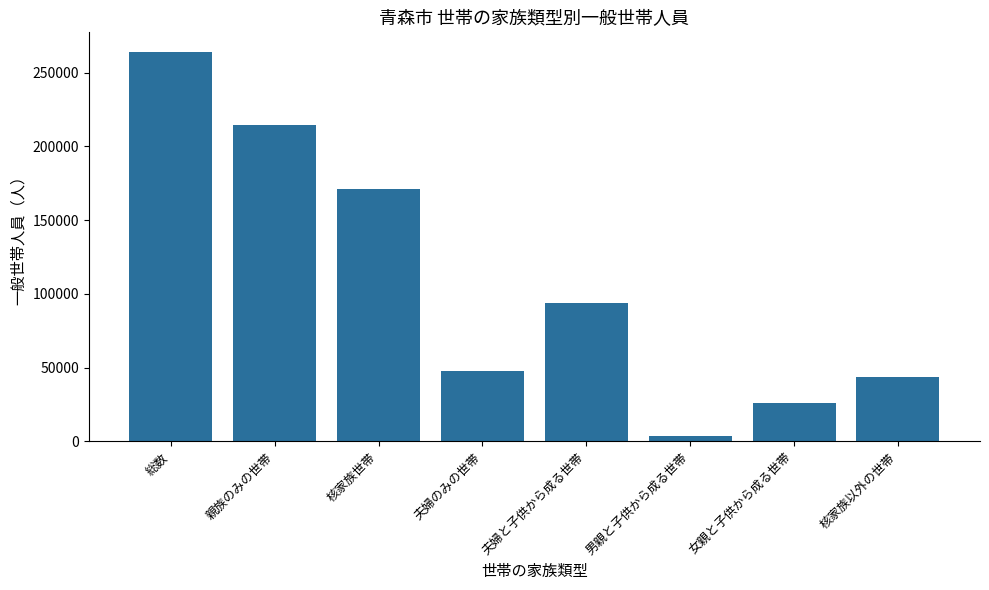

What is the sum of all values?

864079